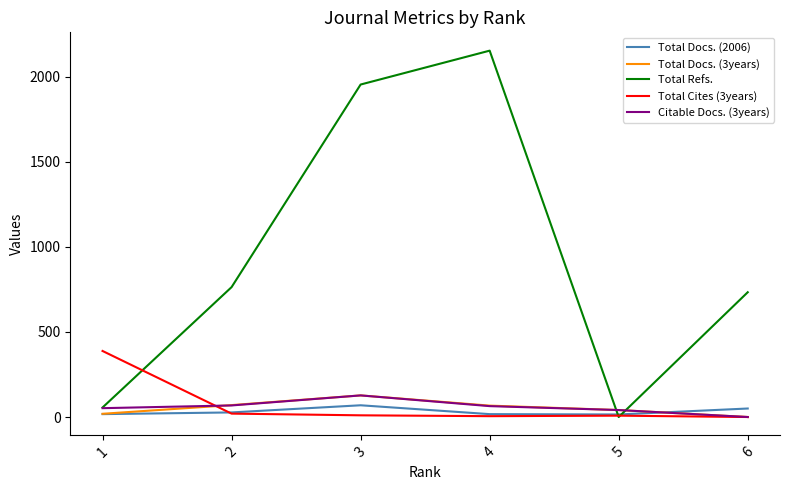

How many lines are shown in the chart?

5